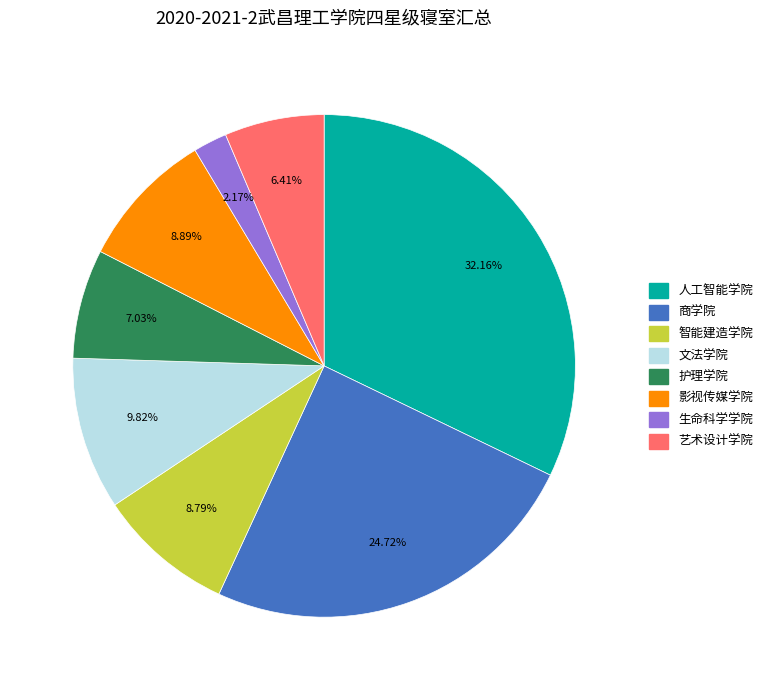

To the nearest percent, what is the difference between the 影视传媒学院 and 商学院 slice percentages?

16%